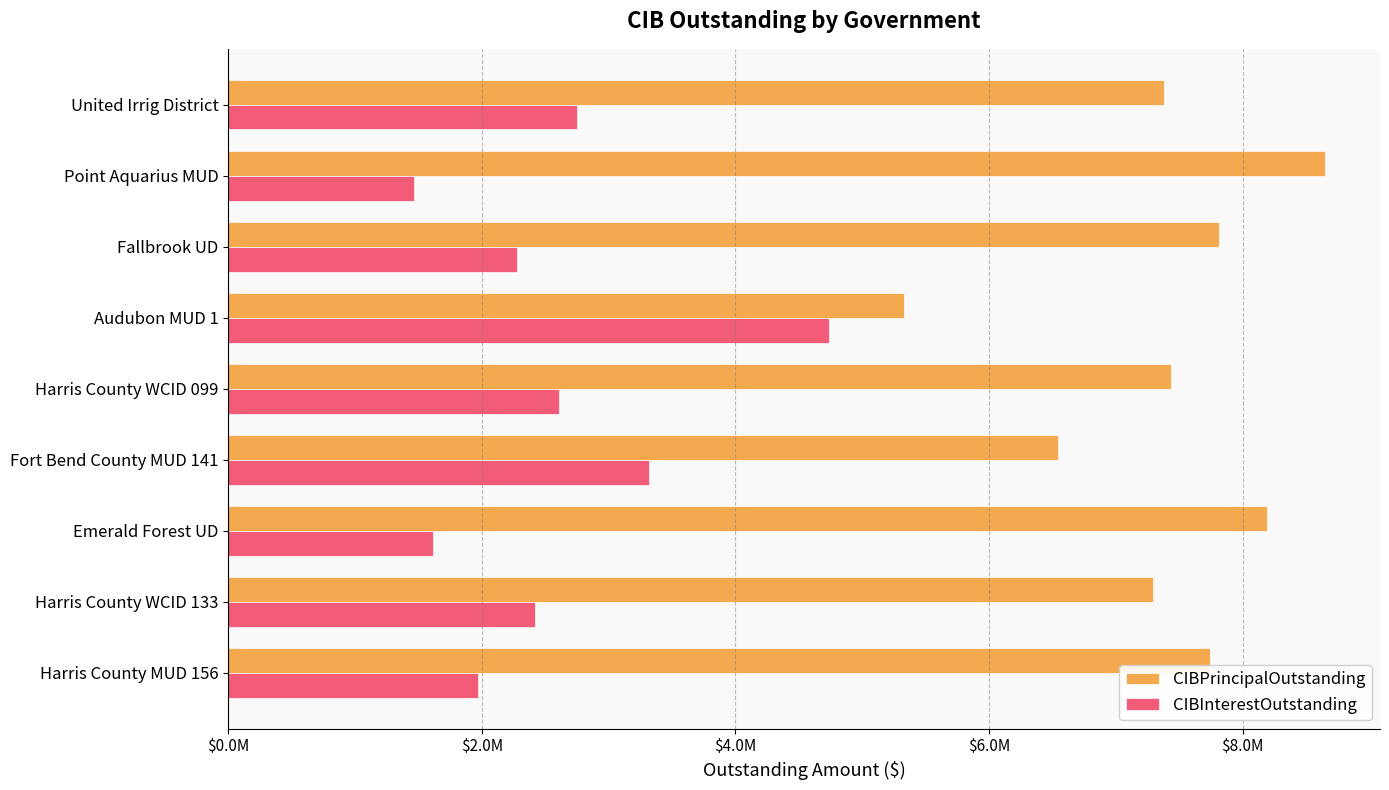

What is the maximum value shown in the chart?

8650000.0